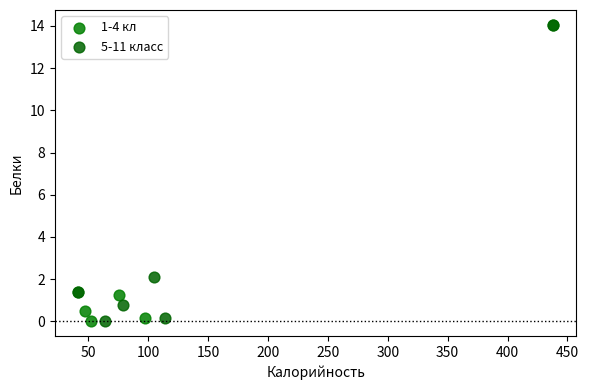

What are all the series names shown in the legend?

1-4 кл, 5-11 класс